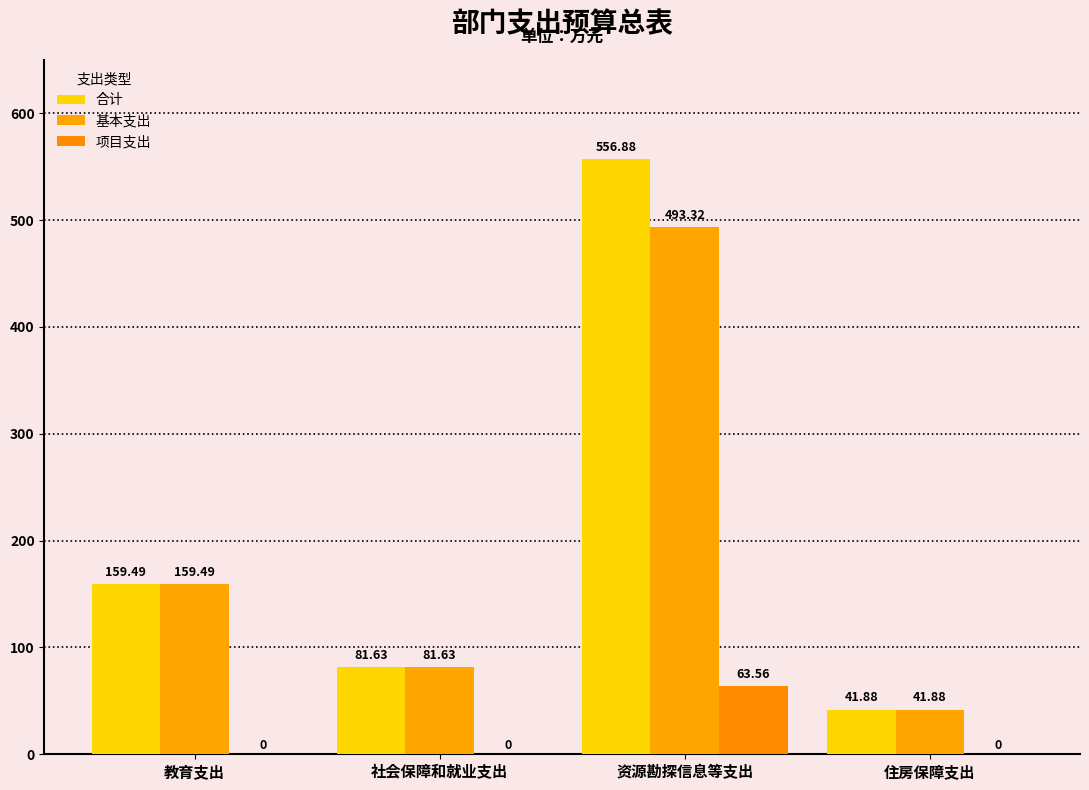

How many groups of bars are there?

4